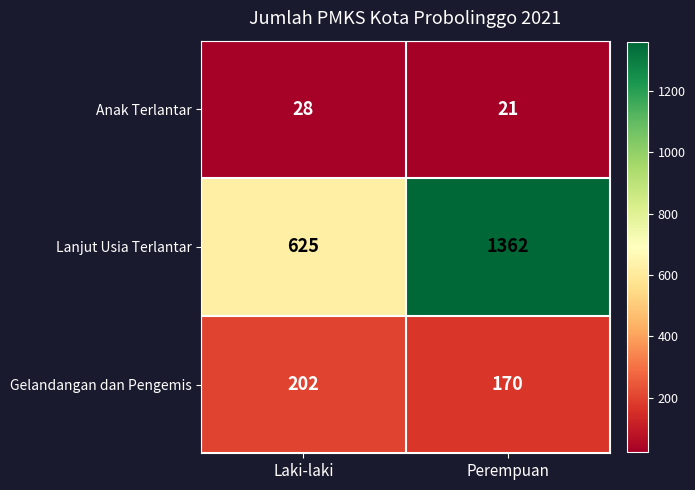

What is the difference between the Gelandangan dan Pengemis values at Laki-laki and Perempuan?

32